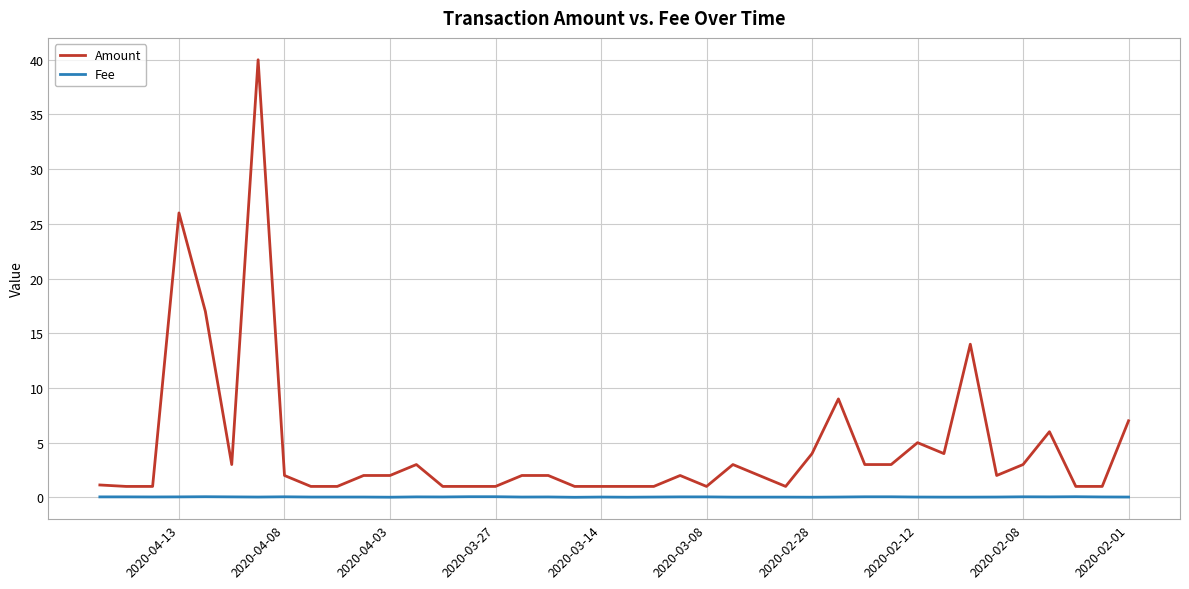

Which series has the widest spread of values?

Amount